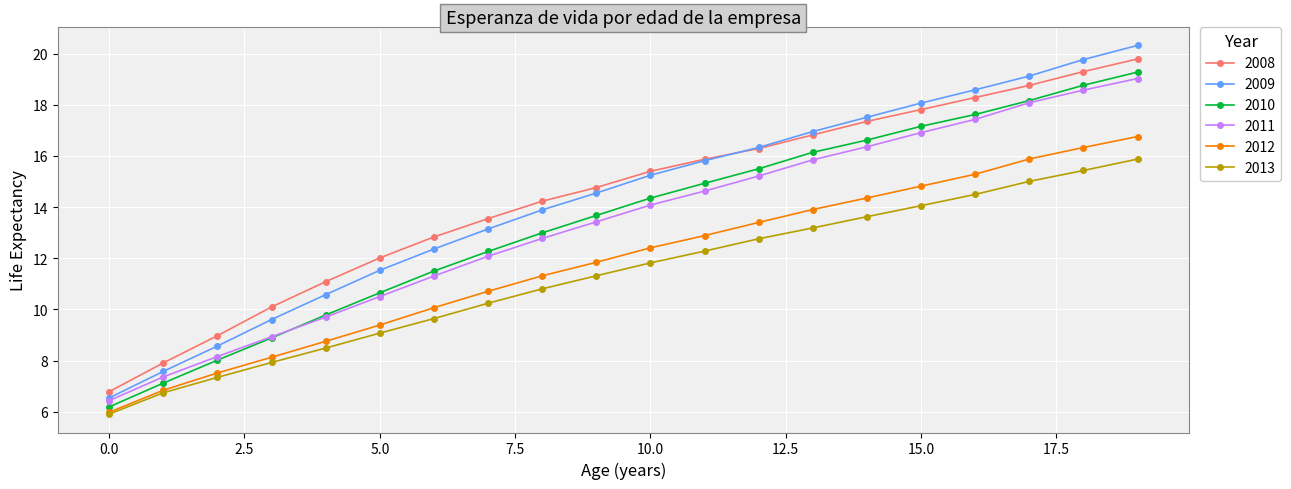

What is the value of the 2009 point at the 12th from the left?

15.8